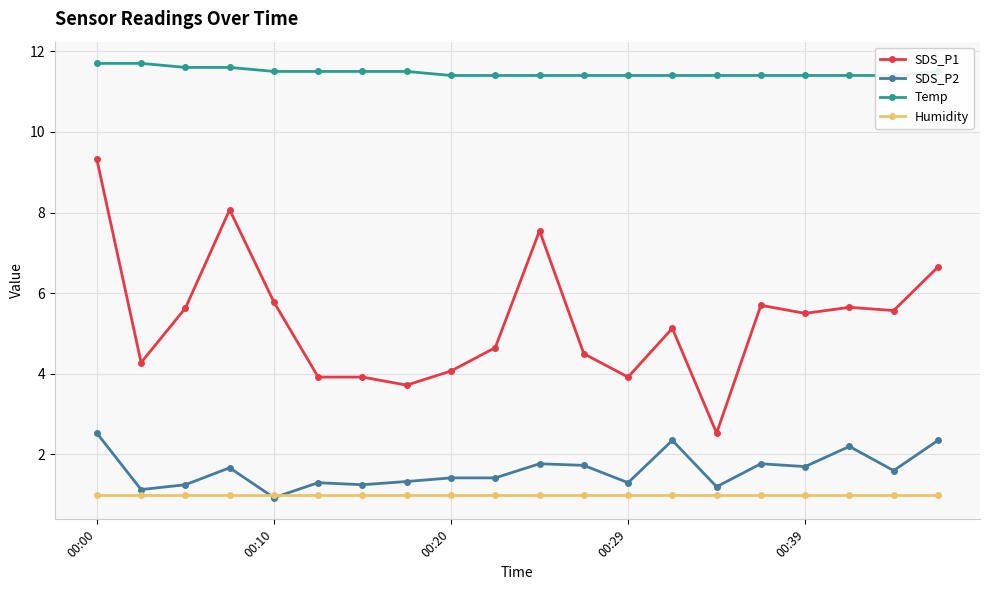

True or false: SDS_P1 and SDS_P2 cross at least once.

False